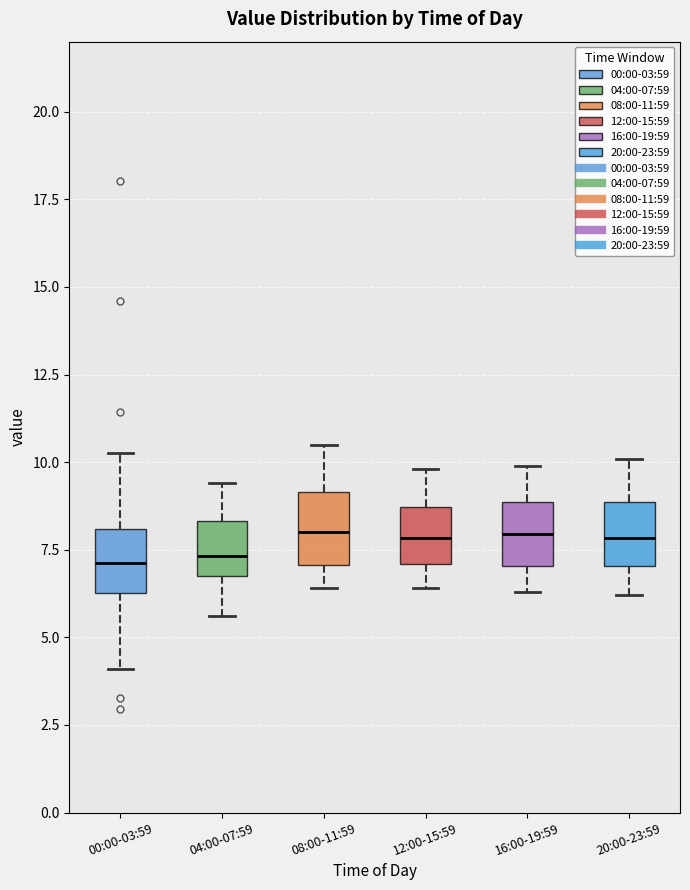

Where is the lower edge of the box for 00:00-03:59 on the y-axis? The values are not printed on the chart, so give them approximately, as read against the axis.

6.5